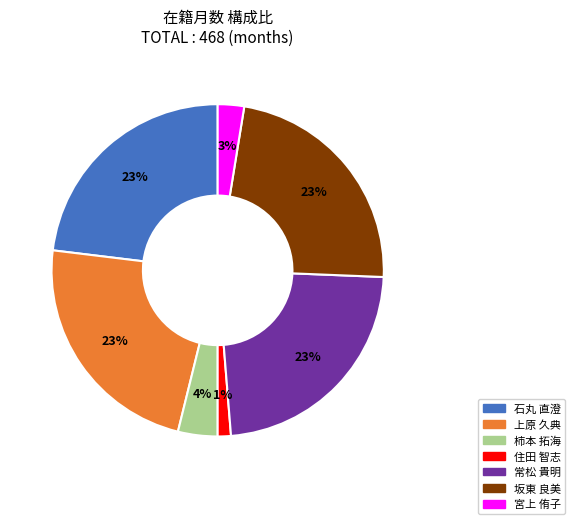

To the nearest percent, what is the average slice percentage?

14%